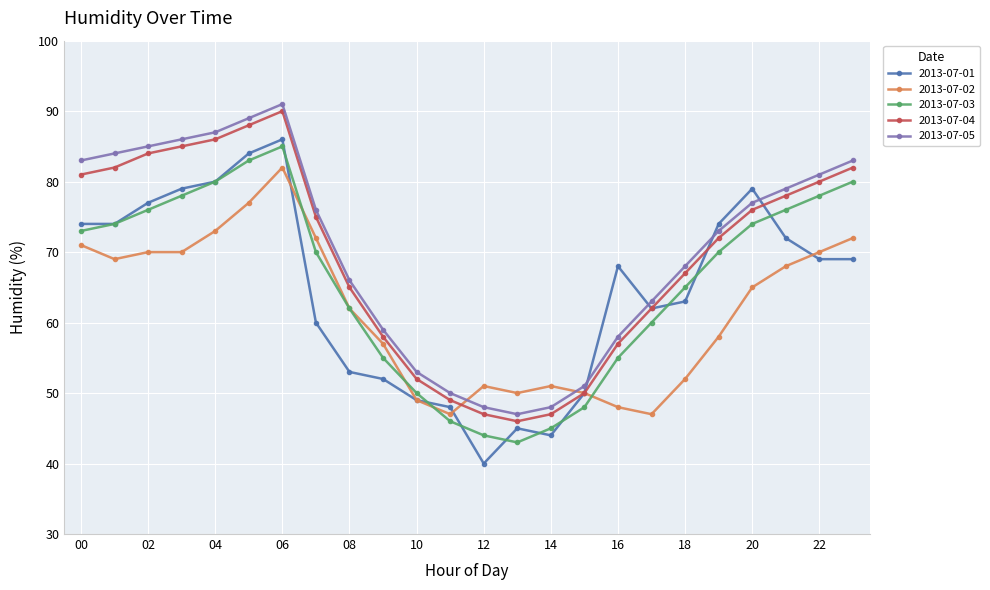

What is the sum of all 2013-07-03 values?

1570